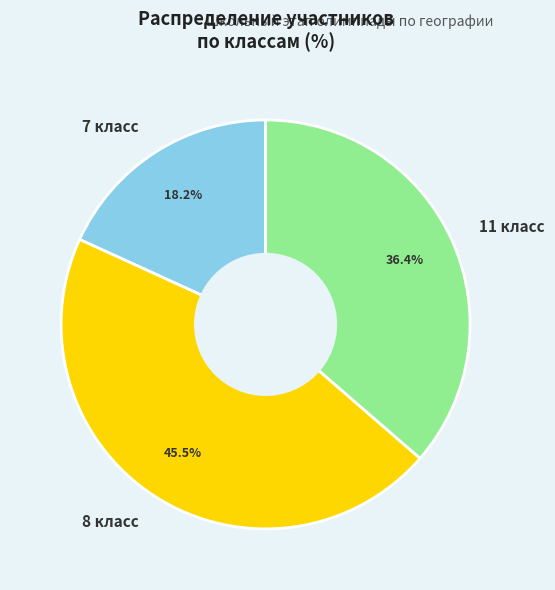

Rank the categories by value from highest to lowest.

8 класс, 11 класс, 7 класс